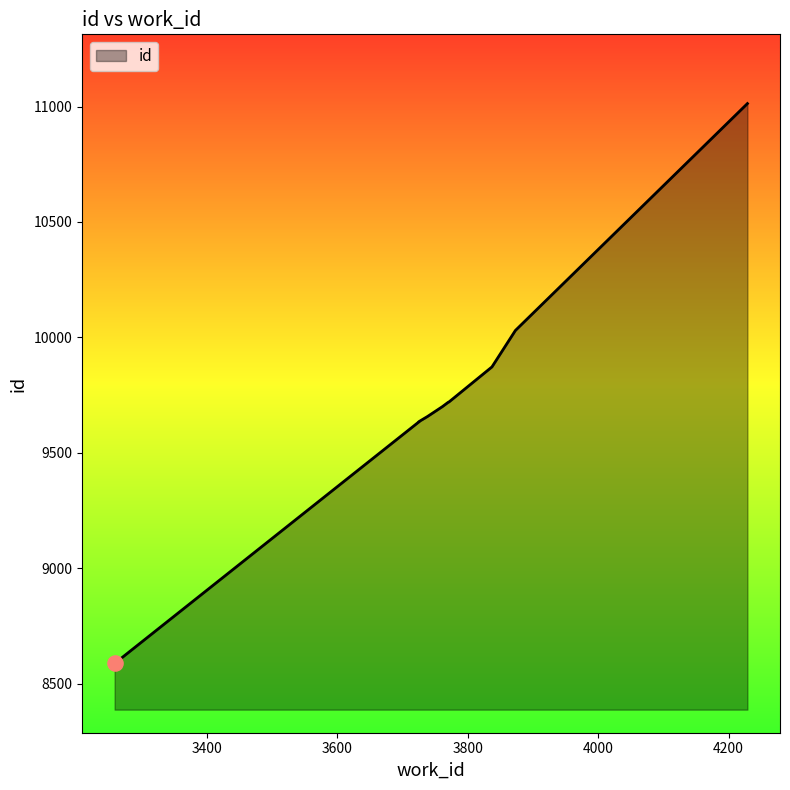

What is the change in value from 3837 to 3873?

+158